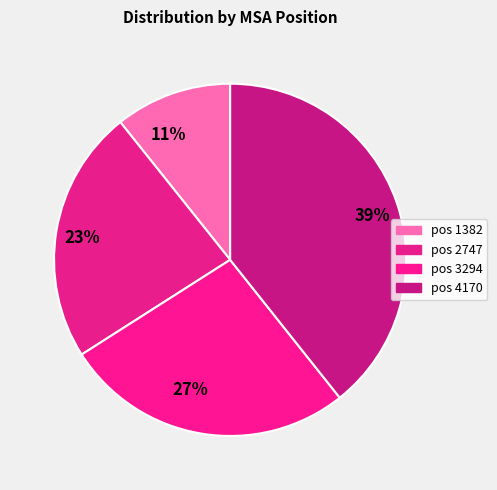

Combined, do 23% and 39% account for over 50%?

Yes